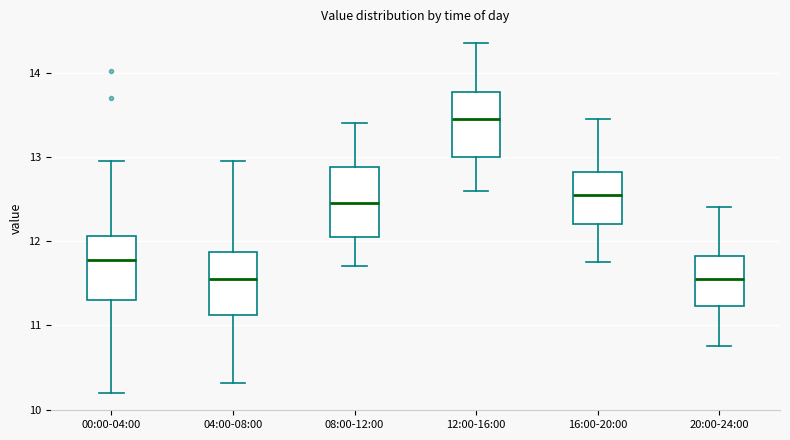

Reading left to right, transcribe this box plot: for each box, give where its median line is, the range the box spans, and where its two whiskers end, as read against the y-axis. The values are not printed on the chart, so give them approximately, as read against the axis.

00:00-04:00: median 11.8, box 11.3 to 12.1, whiskers 10.2 to 13.0
04:00-08:00: median 11.6, box 11.1 to 11.9, whiskers 10.3 to 13.0
08:00-12:00: median 12.5, box 12.1 to 12.9, whiskers 11.7 to 13.4
12:00-16:00: median 13.5, box 13.0 to 13.8, whiskers 12.6 to 14.4
16:00-20:00: median 12.6, box 12.2 to 12.8, whiskers 11.8 to 13.5
20:00-24:00: median 11.6, box 11.2 to 11.8, whiskers 10.8 to 12.4